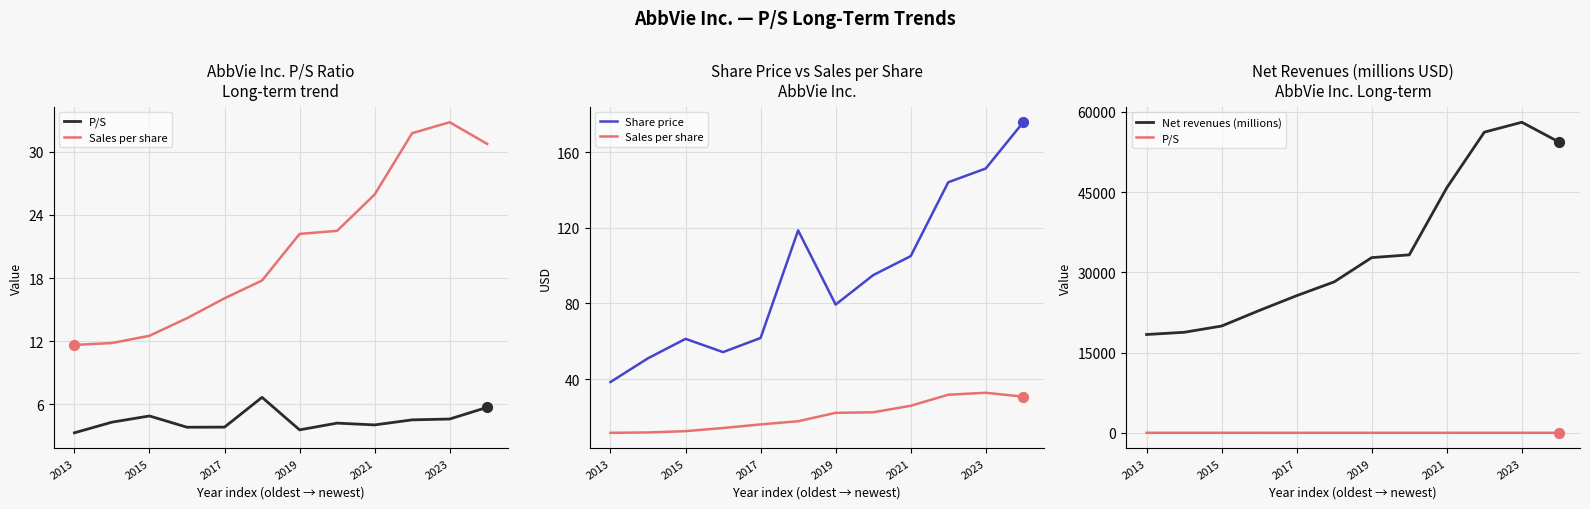

Which series has the widest spread of Y values?

Net revenues (millions)